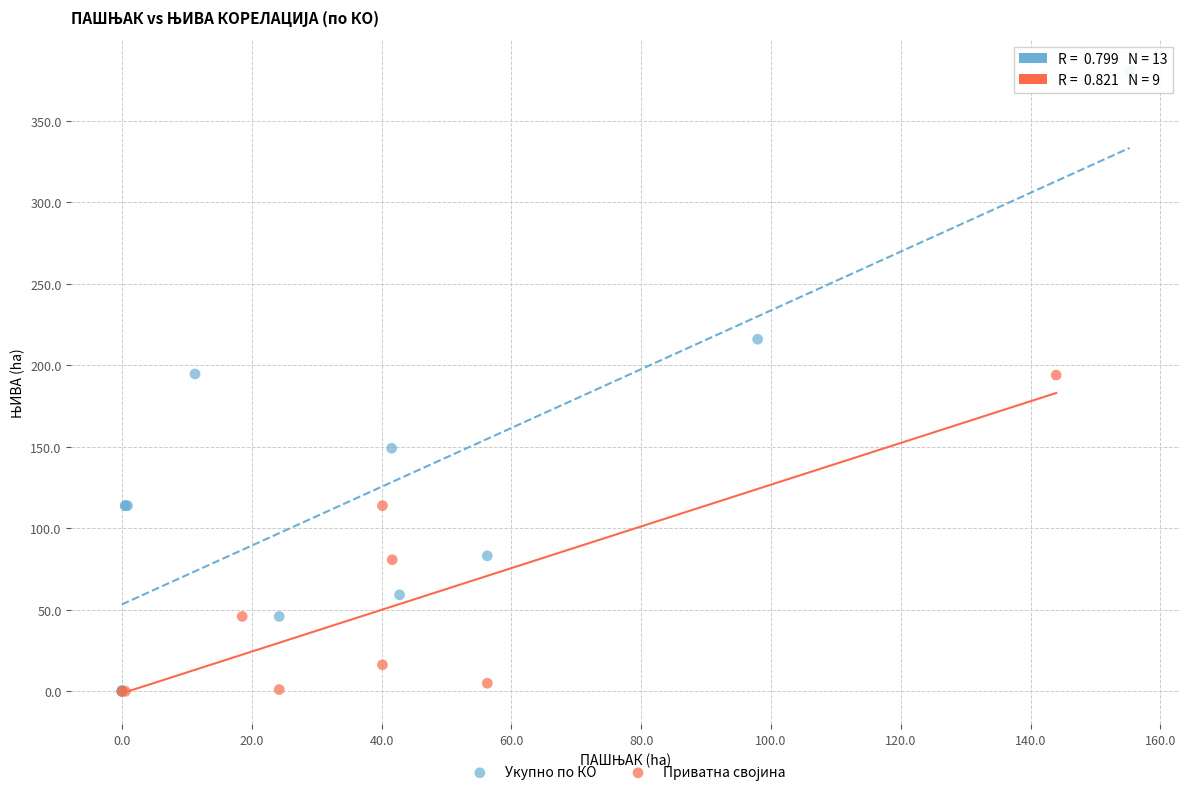

Which series contains the highest Y value?

Укупно по КО